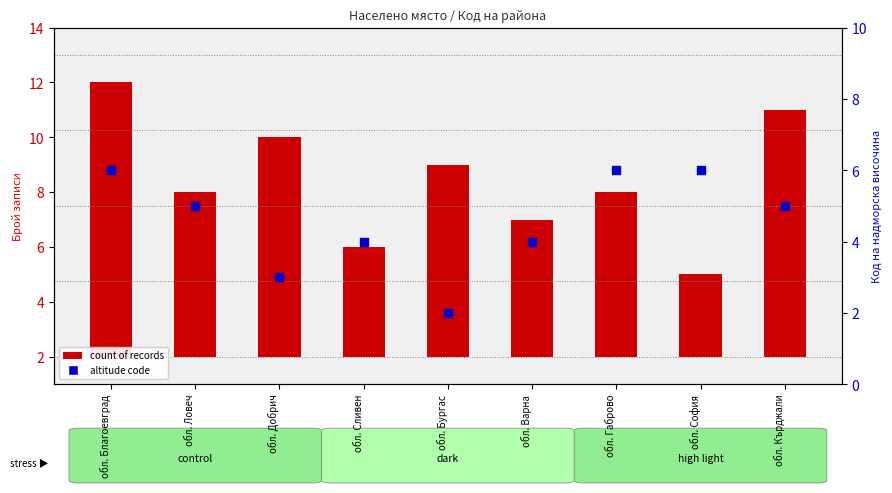

At which category is the sum across all series the highest?

обл. Благоевград